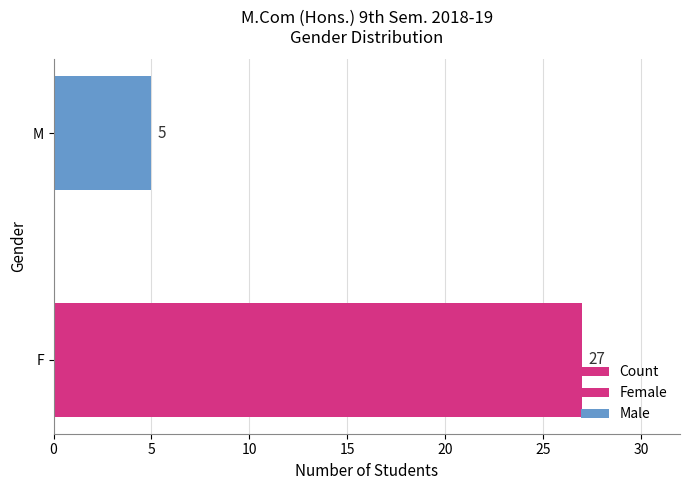

Is it true that the value at F is 27?

True